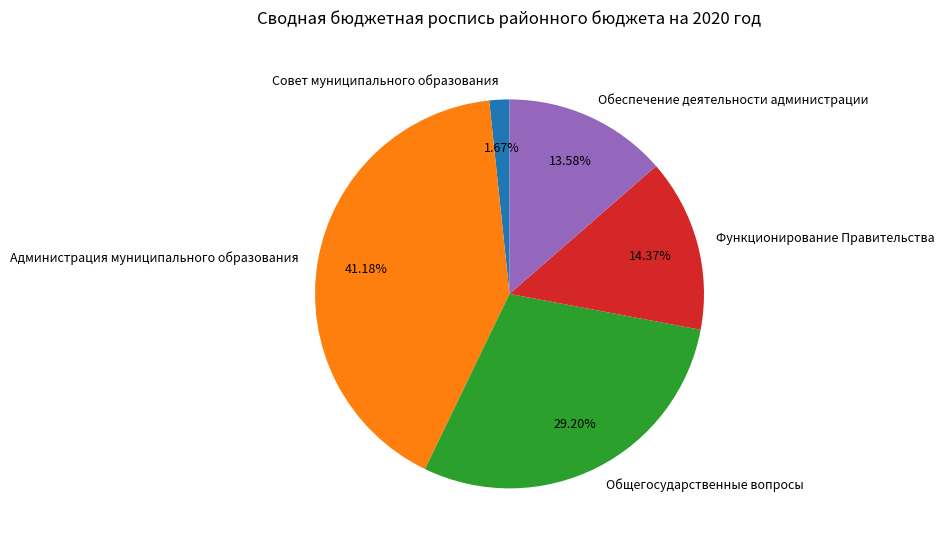

To the nearest percent, what is the difference between the largest and smallest slice percentages?

40%